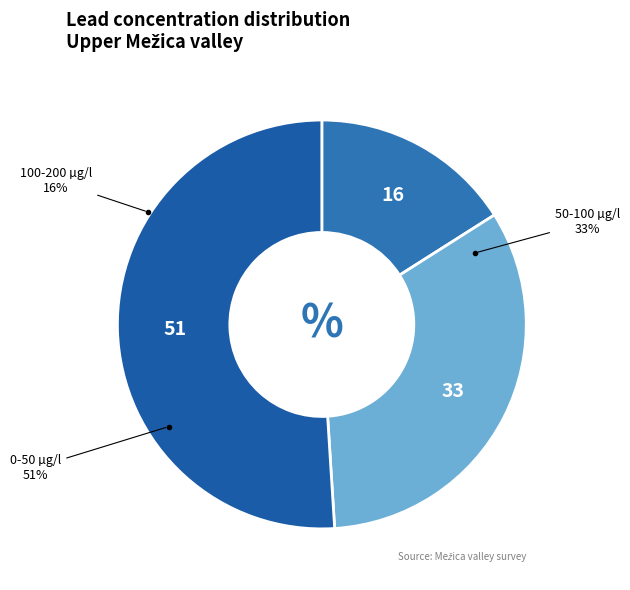

Is it true that 300-400 µg/l is 1% of the pie?

False